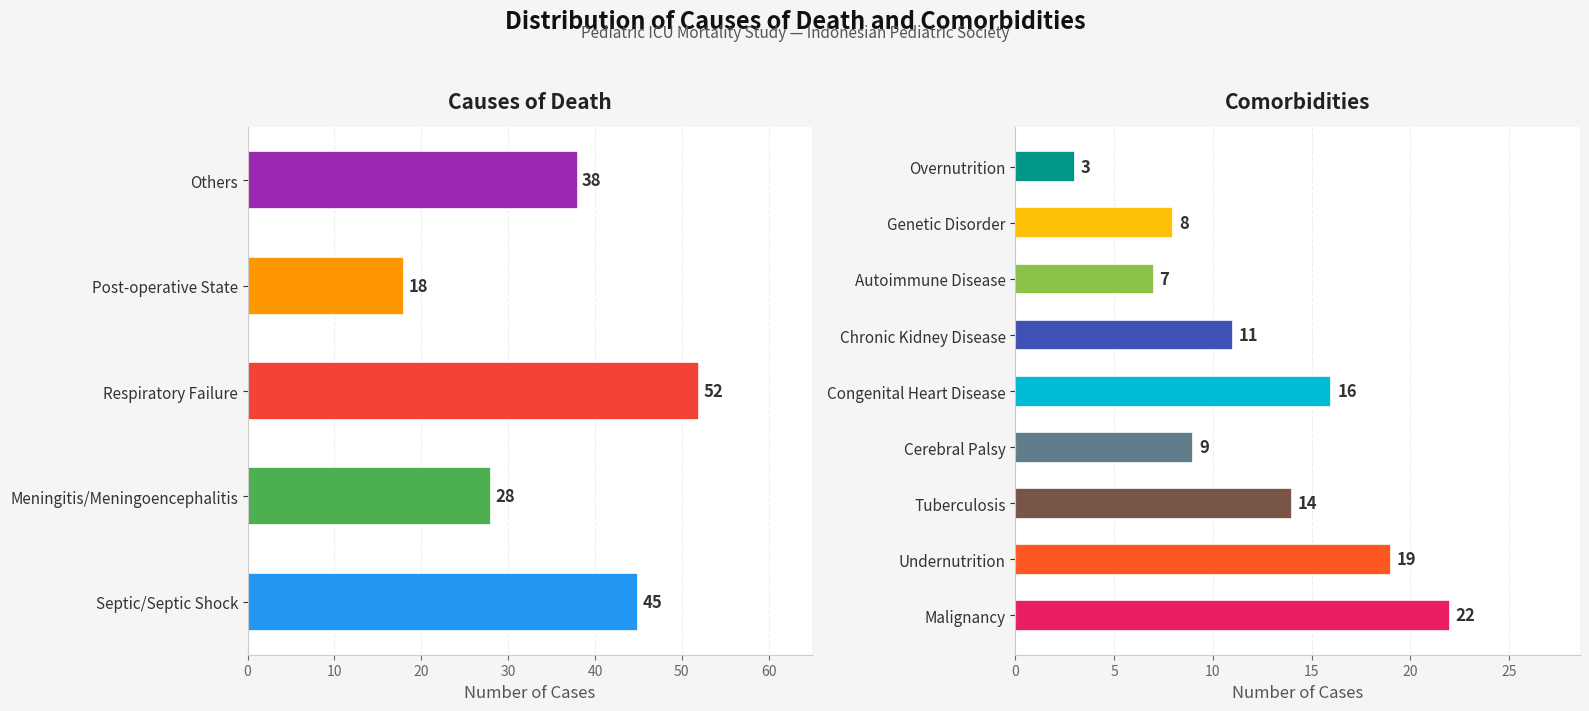

Are the bars grouped side by side (vs. stacked)?

No